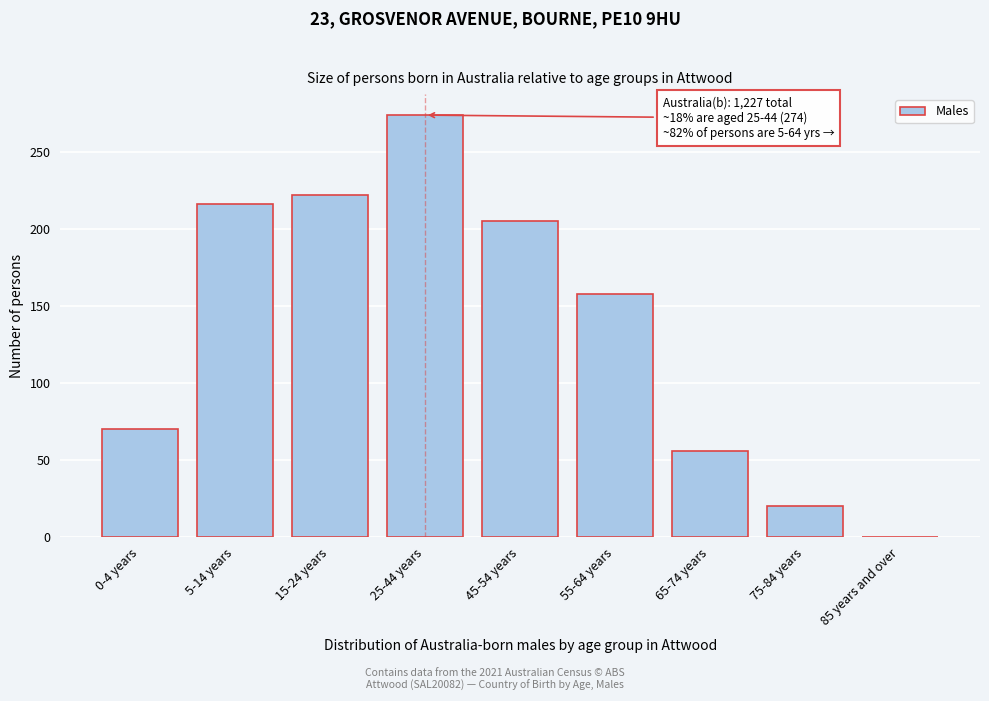

Reading right to left, what are all the values shown in this chart?

85 years and over=0	75-84 years=20	65-74 years=56	55-64 years=158	45-54 years=205	25-44 years=274	15-24 years=222	5-14 years=216	0-4 years=70